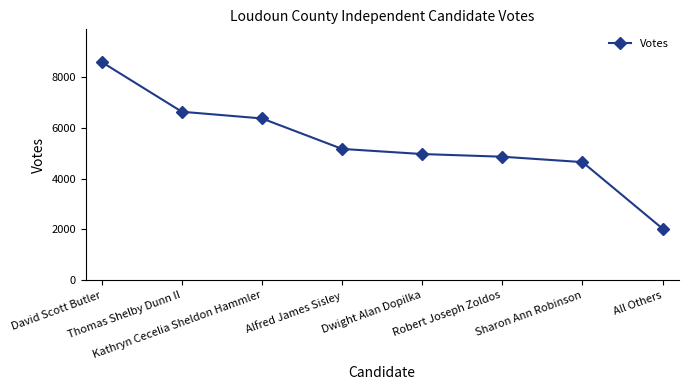

Is it true that the value at Sharon Ann Robinson is 4646?

True